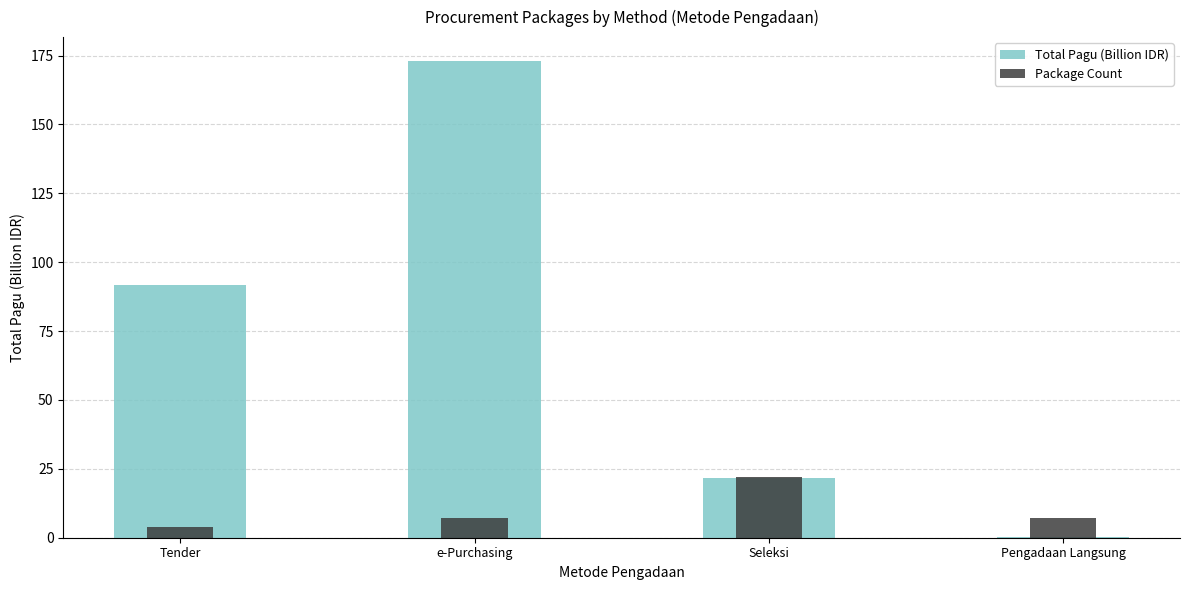

What is the difference between the Package Count values at e-Purchasing and Tender?

3.0